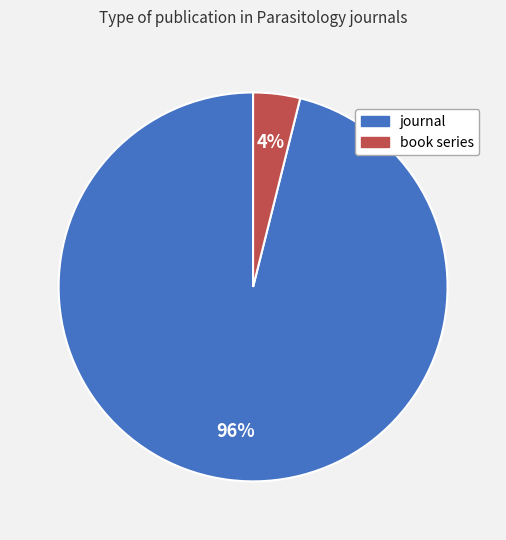

Combined, do journal and book series account for over 50%?

Yes